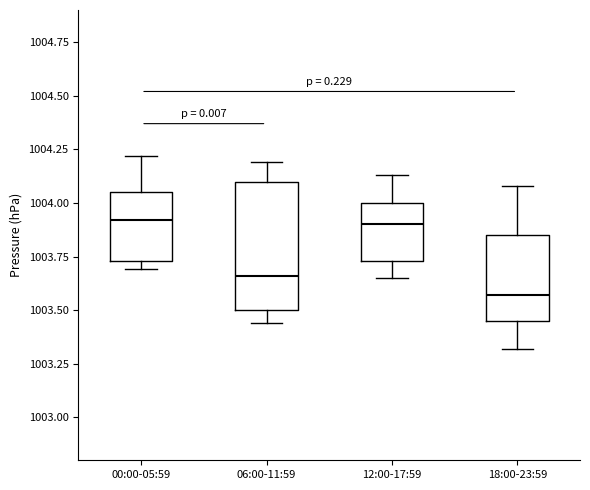

Which box's median line is the lowest?

18:00-23:59